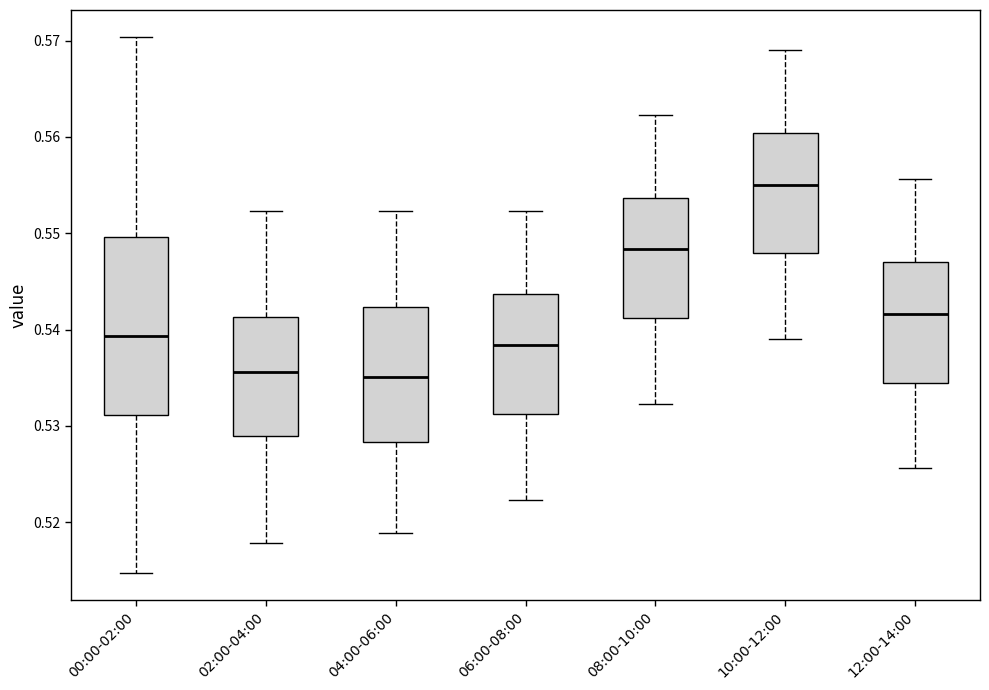

Reading left to right, read every box against the y-axis: the position of its median line, the range the box covers, and the ends of its whiskers. The values are not printed on the chart, so give them approximately, as read against the axis.

00:00-02:00: median 0.539, box 0.531 to 0.550, whiskers 0.515 to 0.570
02:00-04:00: median 0.536, box 0.529 to 0.541, whiskers 0.518 to 0.552
04:00-06:00: median 0.535, box 0.528 to 0.542, whiskers 0.519 to 0.552
06:00-08:00: median 0.538, box 0.531 to 0.544, whiskers 0.522 to 0.552
08:00-10:00: median 0.548, box 0.541 to 0.554, whiskers 0.532 to 0.562
10:00-12:00: median 0.555, box 0.548 to 0.560, whiskers 0.539 to 0.569
12:00-14:00: median 0.542, box 0.535 to 0.547, whiskers 0.526 to 0.556